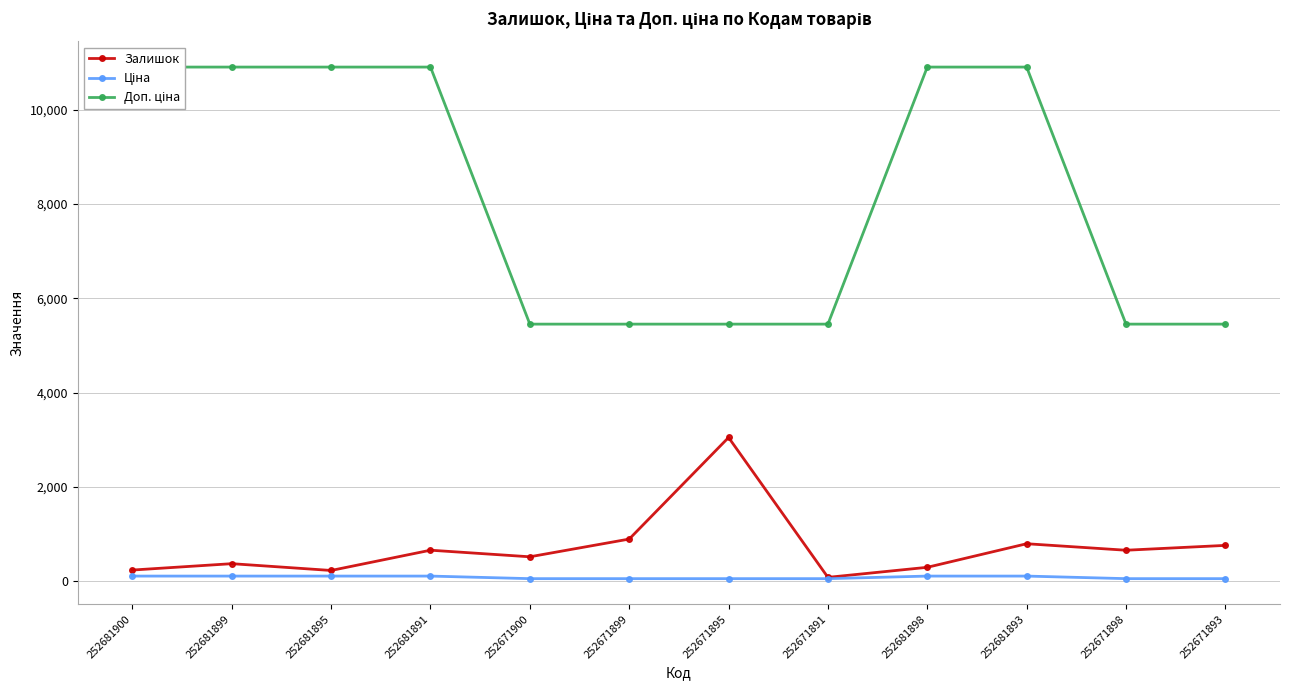

Between 252681893 and 252671899, which is larger?

252671899